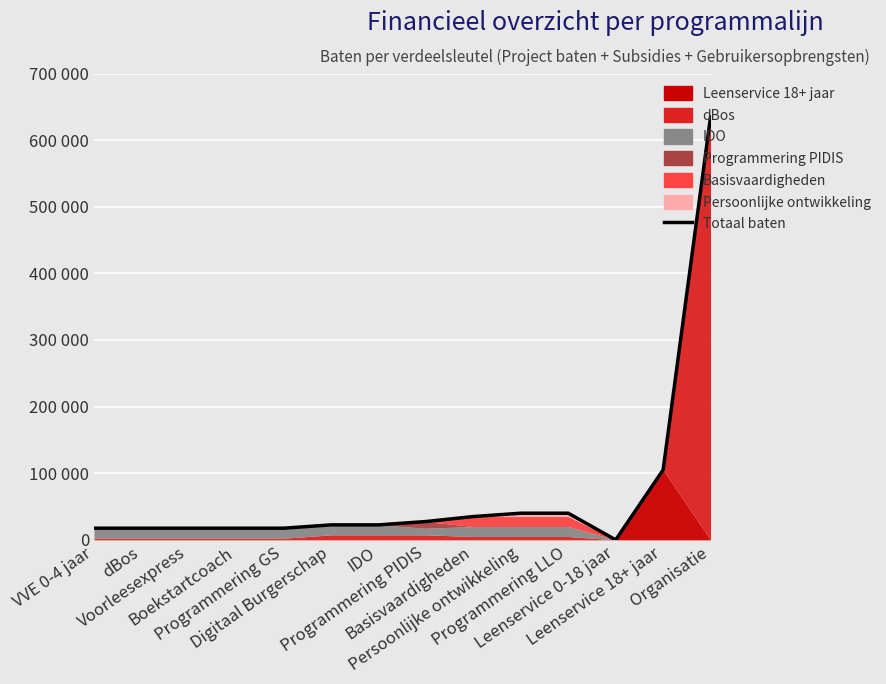

Rank the categories by value from lowest to highest.

Leenservice 0-18 jaar, VVE 0-4 jaar, dBos, Voorleesexpress, Boekstartcoach, Programmering GS, Digitaal Burgerschap, IDO, Programmering PIDIS, Basisvaardigheden, Persoonlijke ontwikkeling, Programmering LLO, Leenservice 18+ jaar, Organisatie